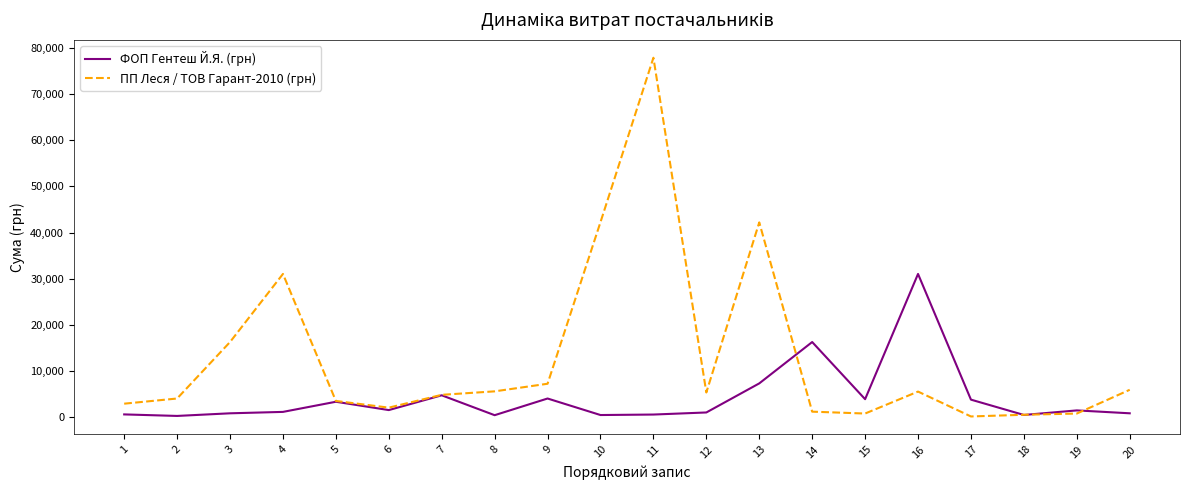

What is the spread (max minus min) of values at 14?

15059.9